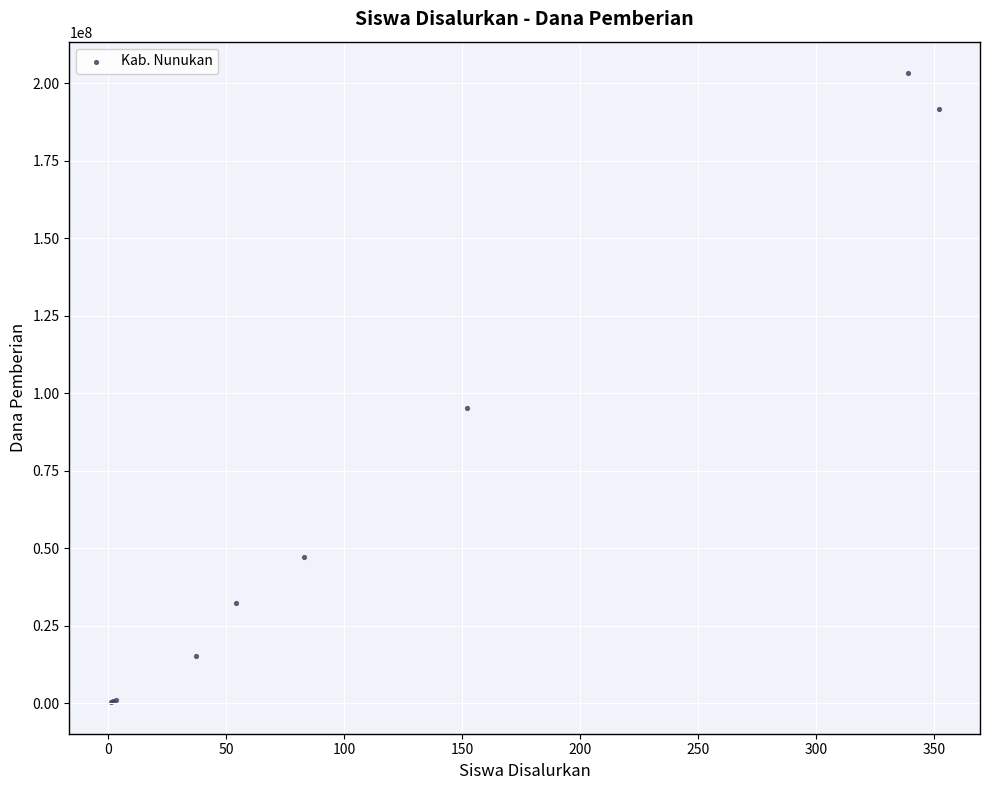

What Y value in the scatter plot is closest to 101812500?

95250000